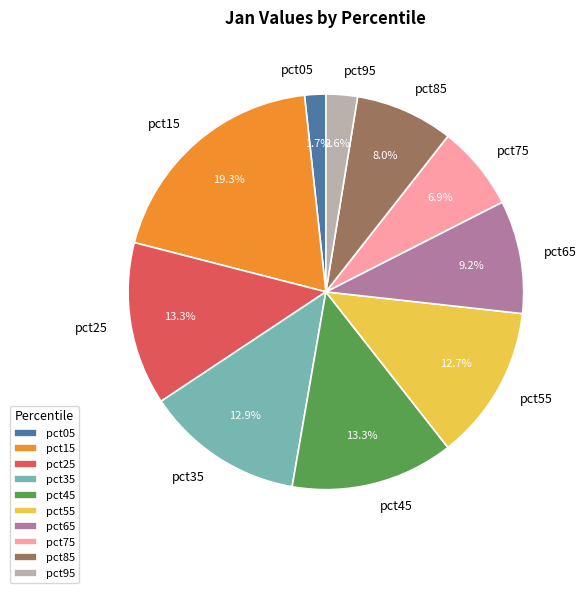

To the nearest percent, what is the difference between the pct05 and pct85 slice percentages?

6%